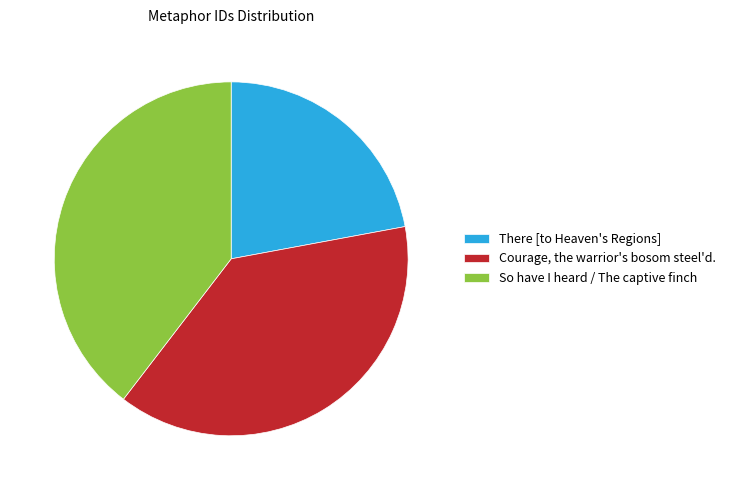

What is the largest slice in the pie chart?

So have I heard / The captive finch